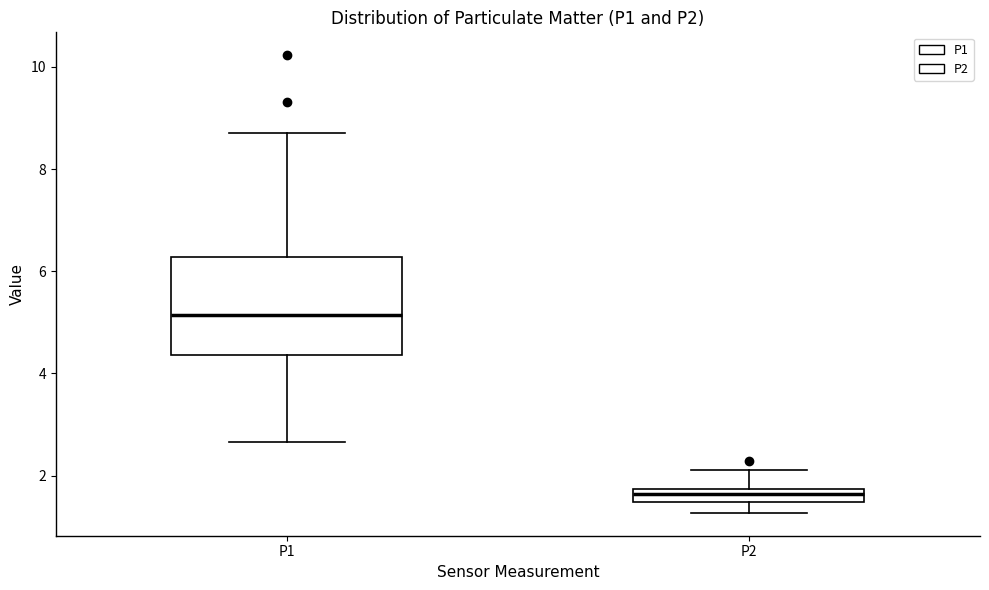

Where is the lower edge of the box for P2 on the y-axis? The values are not printed on the chart, so give them approximately, as read against the axis.

1.4